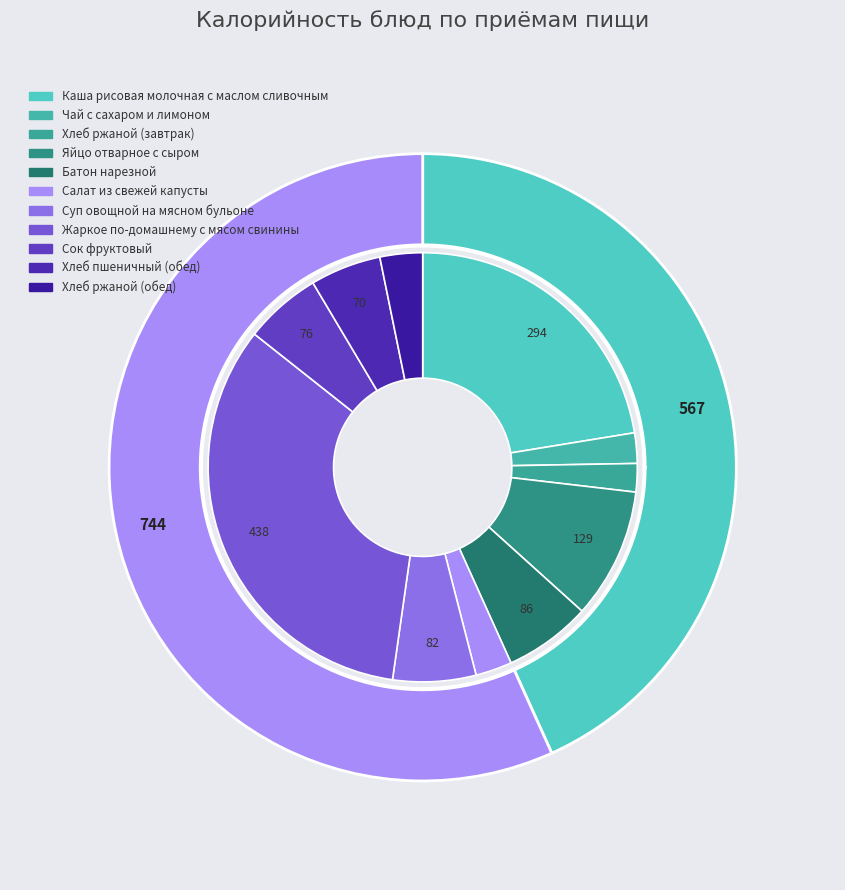

To the nearest percent, what is the combined percentage of Сок фруктовый and Хлеб ржаной (обед)?

9%